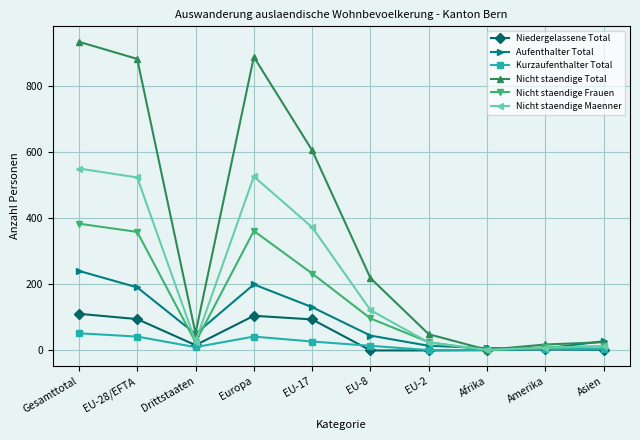

Count the number of categories in the chart.

10